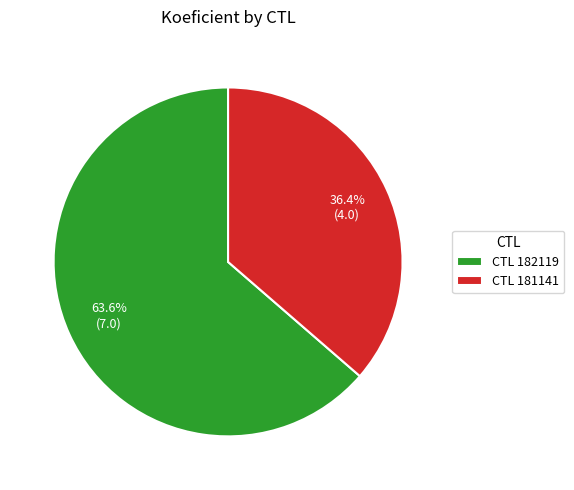

Which slice is the smallest?

CTL 181141